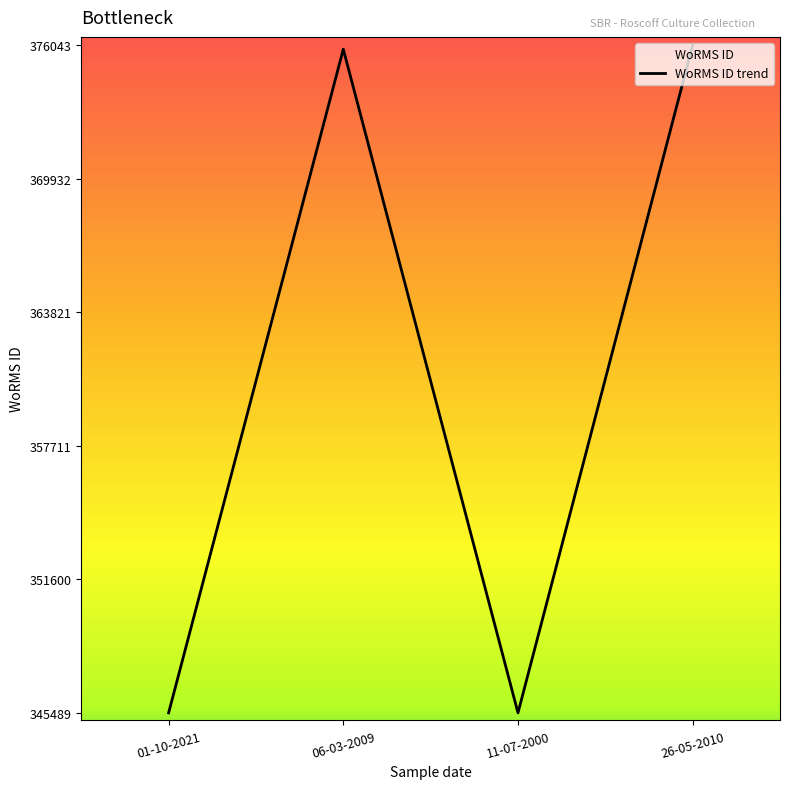

Where does the data first go above 375856?

26-05-2010